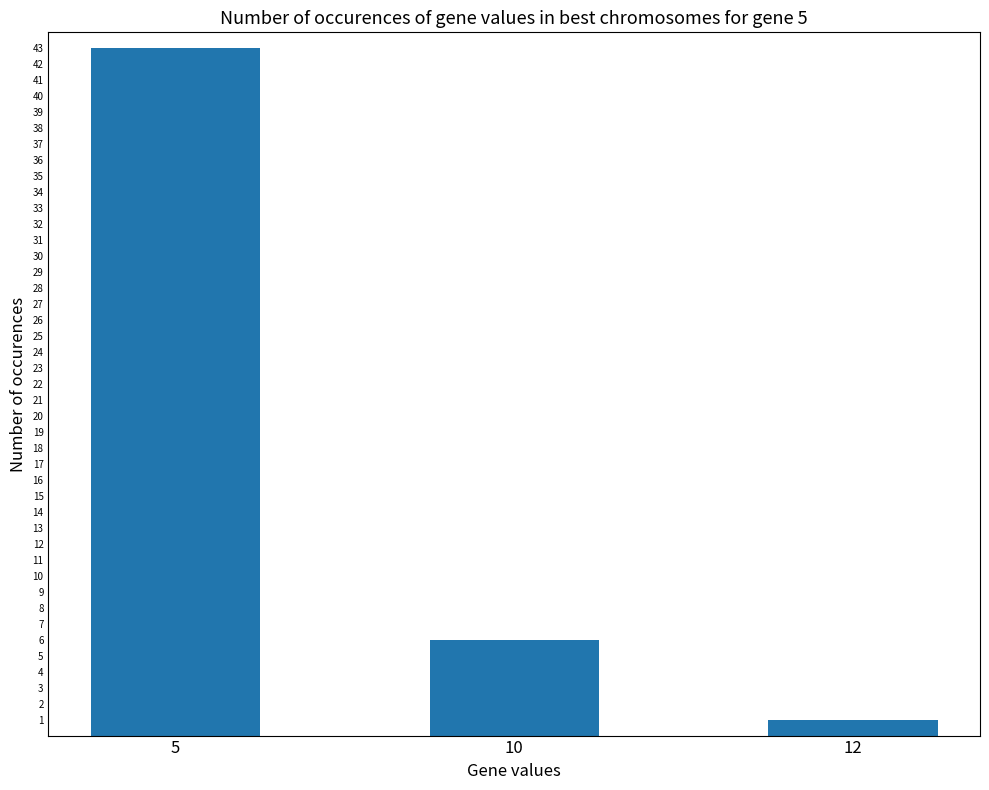

Approximately how many times larger is the value at 5 compared to 12?

43.0